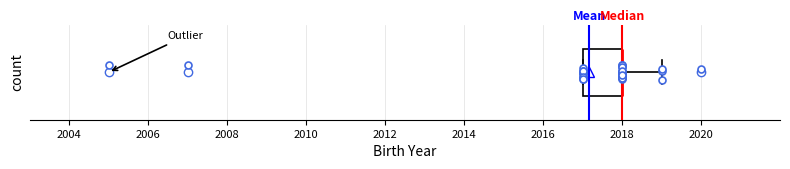

Where is the left edge of the box on the x-axis? The values are not printed on the chart, so give them approximately, as read against the axis.

2017